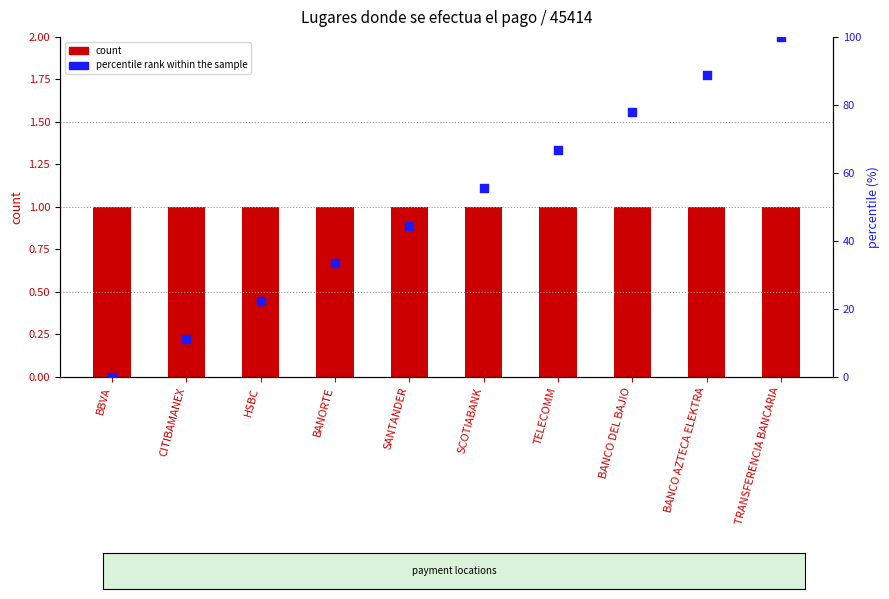

Which series contains the lowest Y value?

percentile rank within the sample